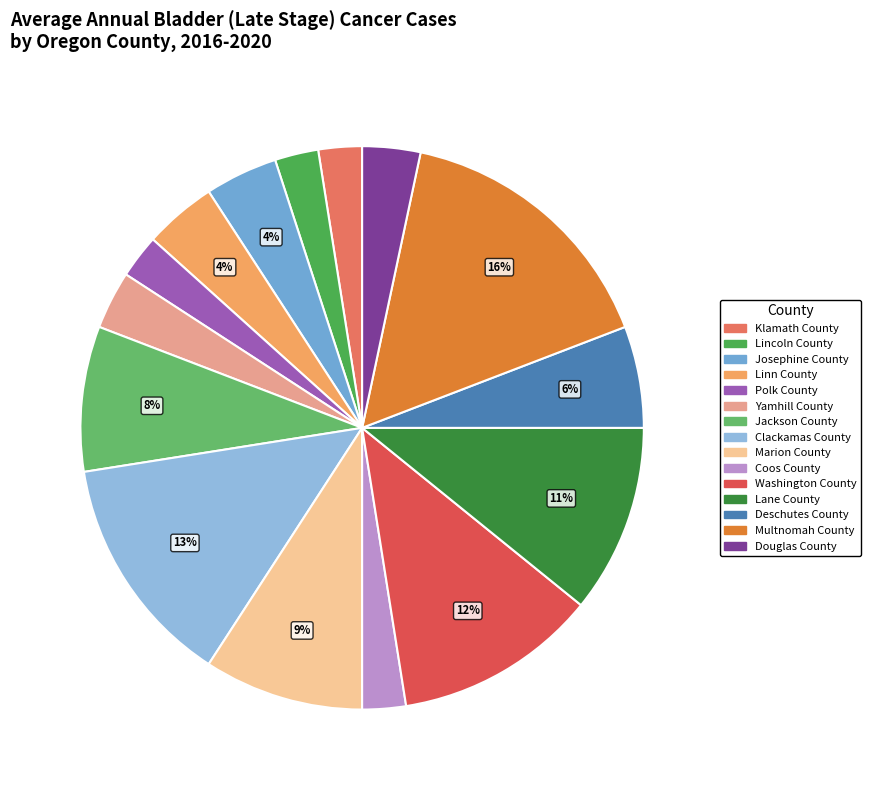

Does Josephine County account for over 50% of the chart?

No